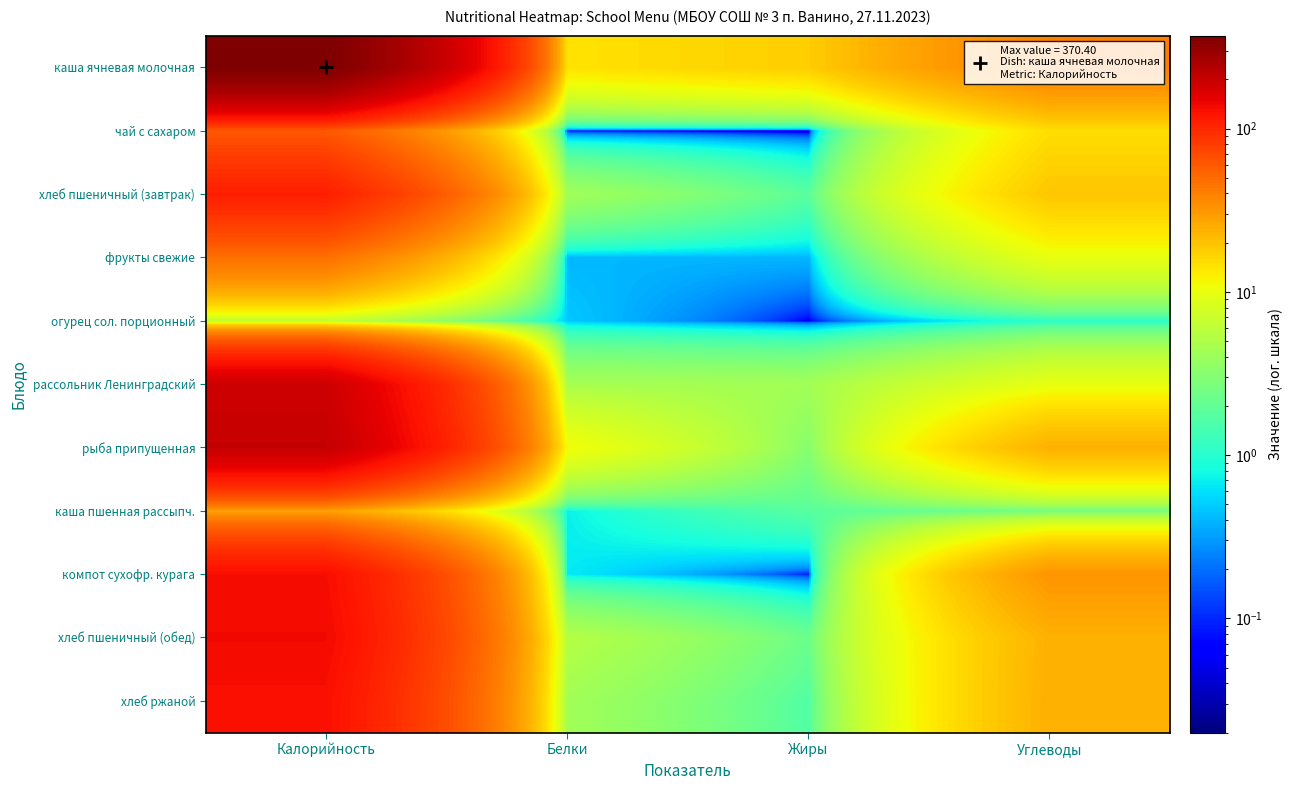

Rank the series by their maximum value, from lowest to highest.

огурец сол. порционный, каша пшенная рассыпч., фрукты свежие, чай с сахаром, хлеб пшеничный (завтрак), хлеб ржаной, компот сухофр. курага, хлеб пшеничный (обед), рассольник Ленинградский, рыба припущенная, каша ячневая молочная